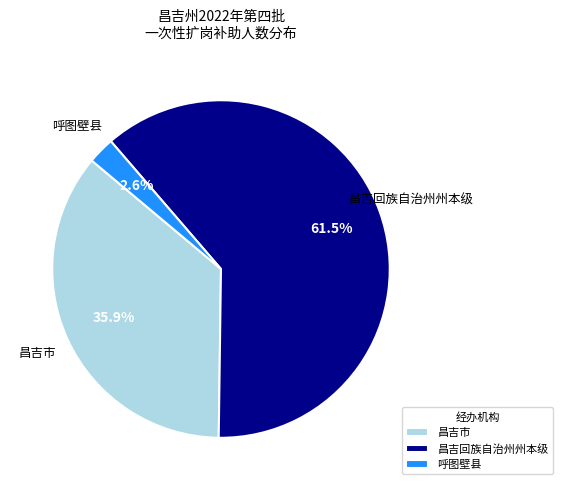

Does any single category account for the majority?

Yes